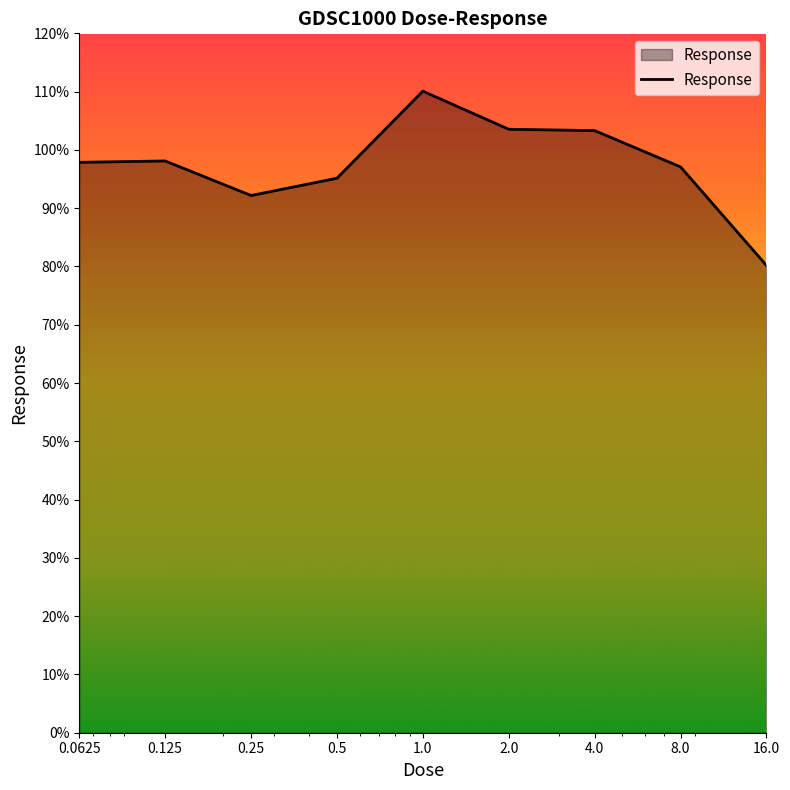

What is the difference between the maximum and minimum values?

29.9